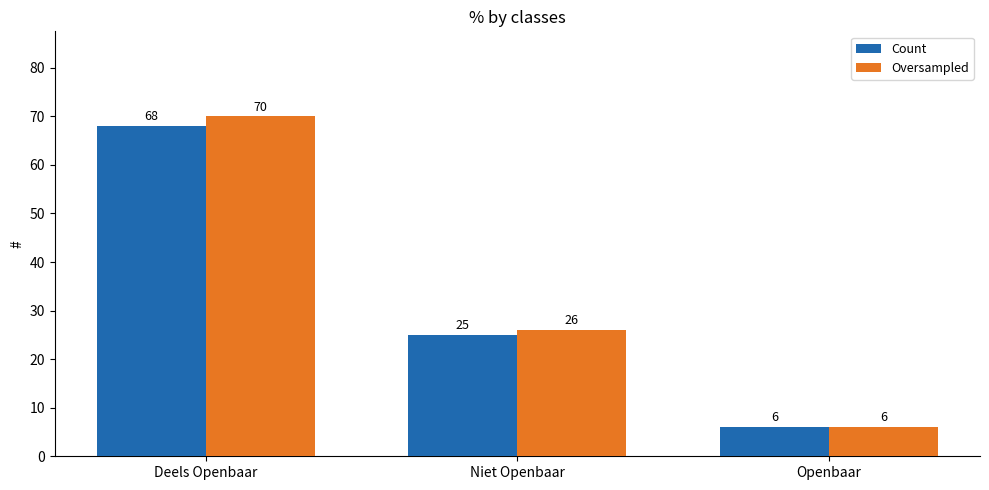

The value of Oversampled at Niet Openbaar is 26. True or false?

True